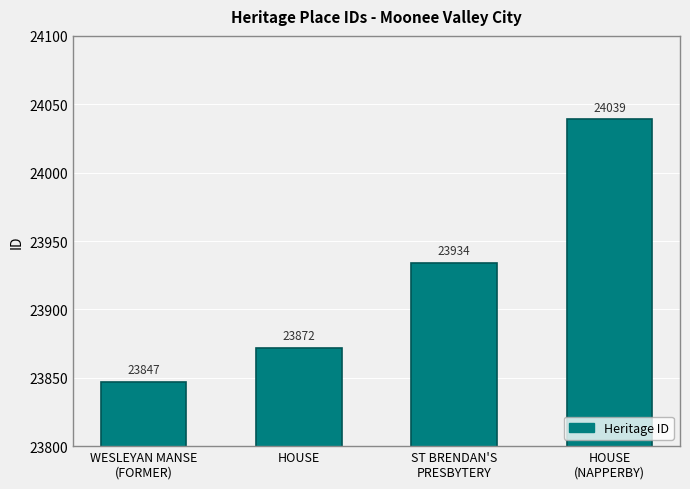

What is the smallest value displayed?

23847